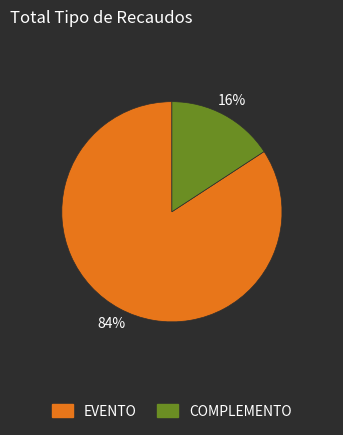

How many slices are in this pie chart?

2